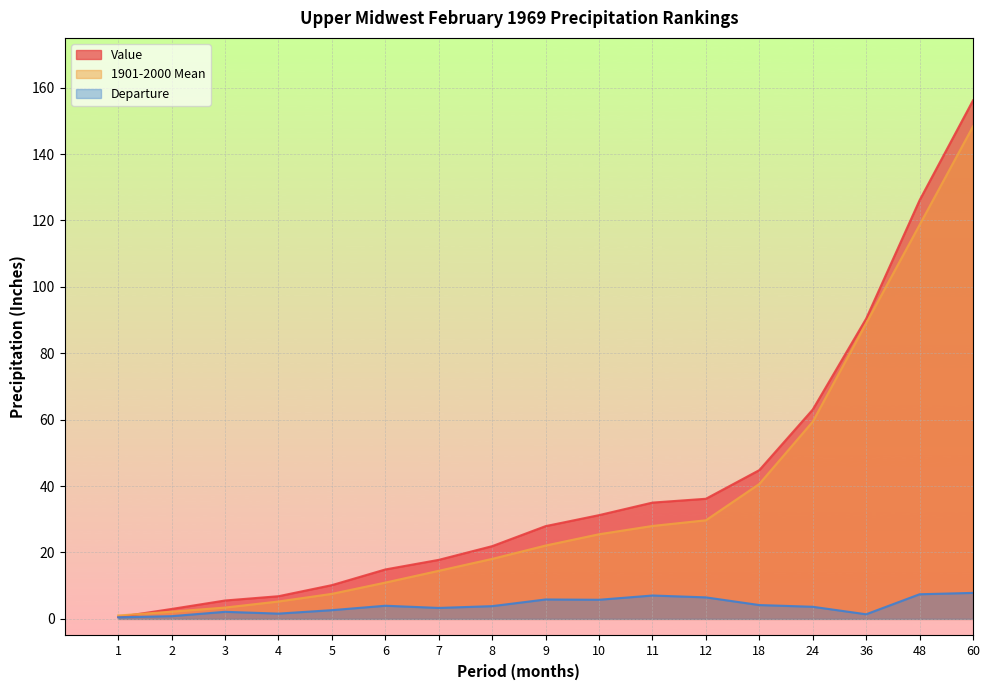

How many data points does each series have?

17